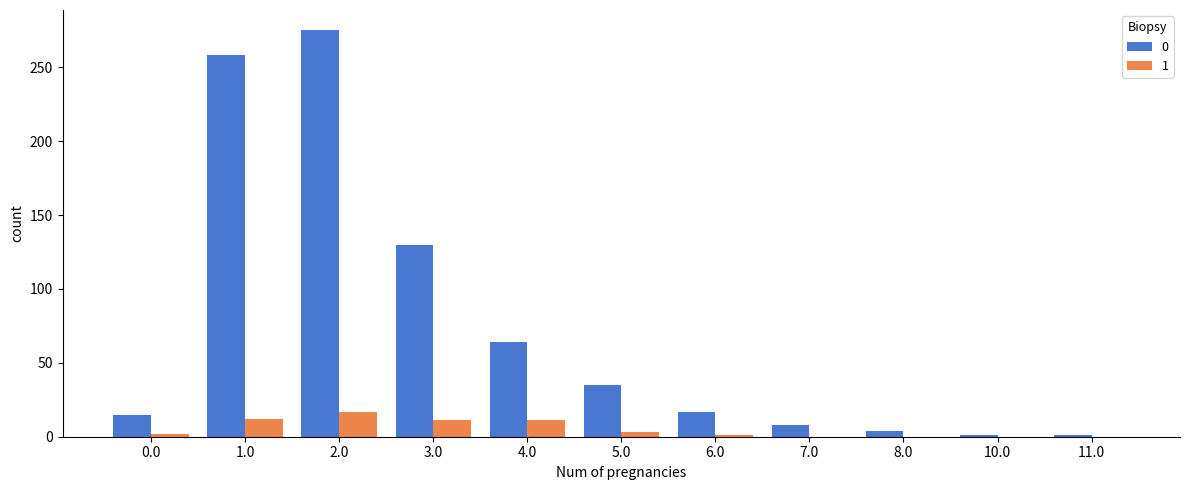

The 0 series shows 1 at 11.0. True or false?

True